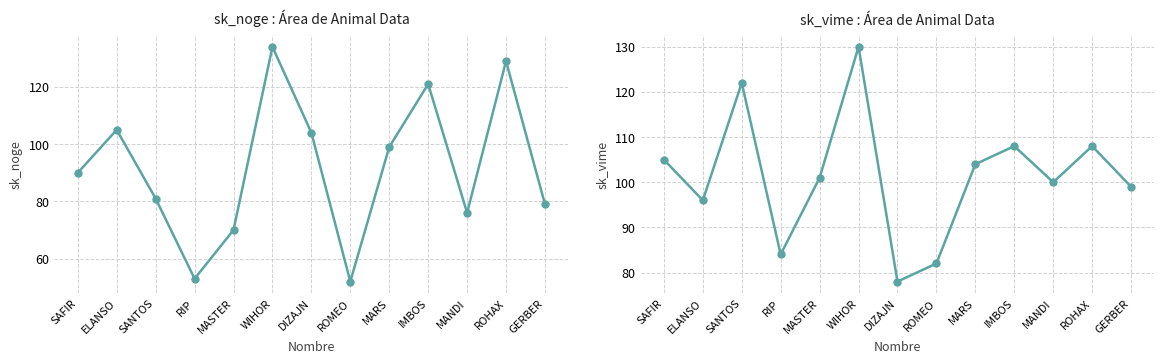

Rank the series at SAFIR from lowest to highest value.

sk_noge, sk_vime